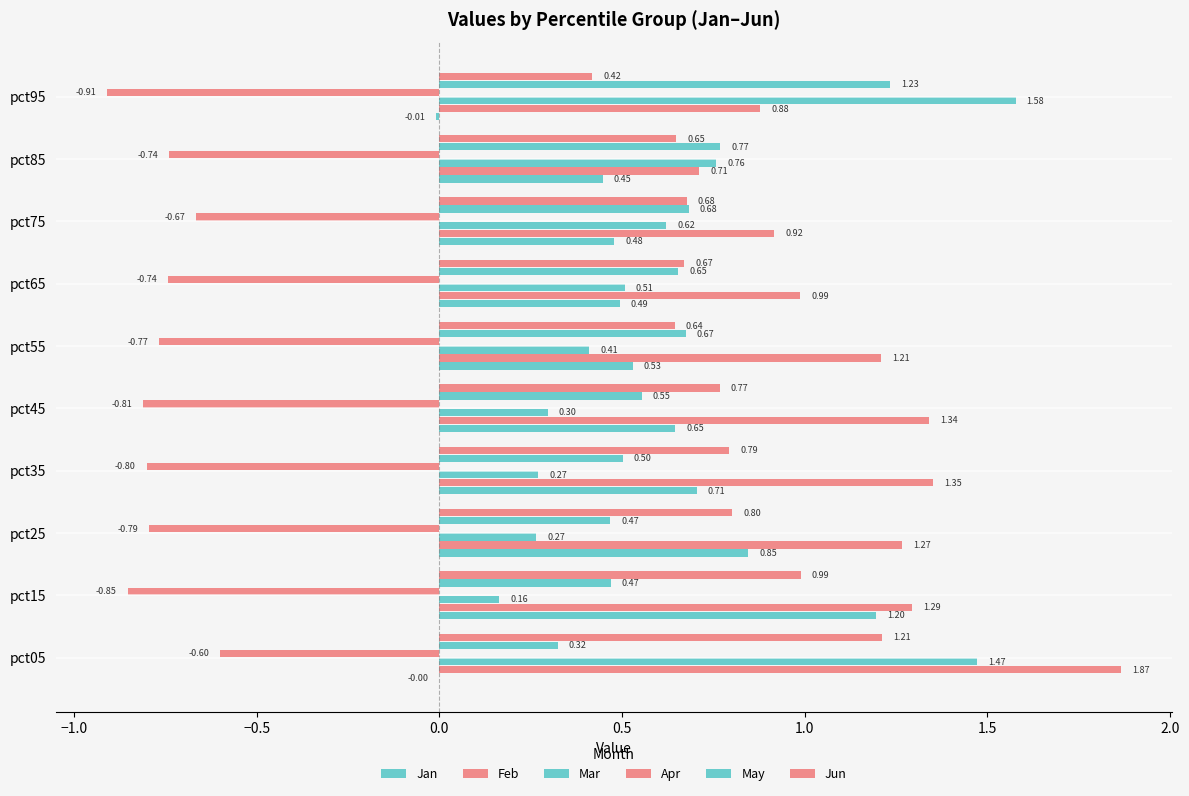

What is the difference between the maximum and minimum values in the Jan series?

1.2